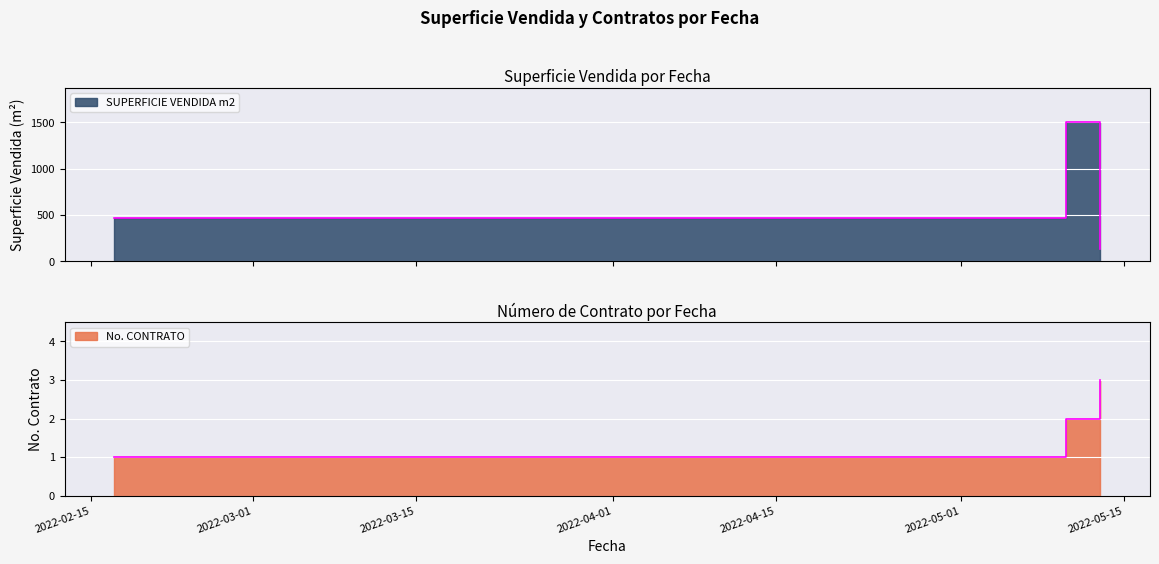

At which label is No. CONTRATO closest to 2?

2022-05-10